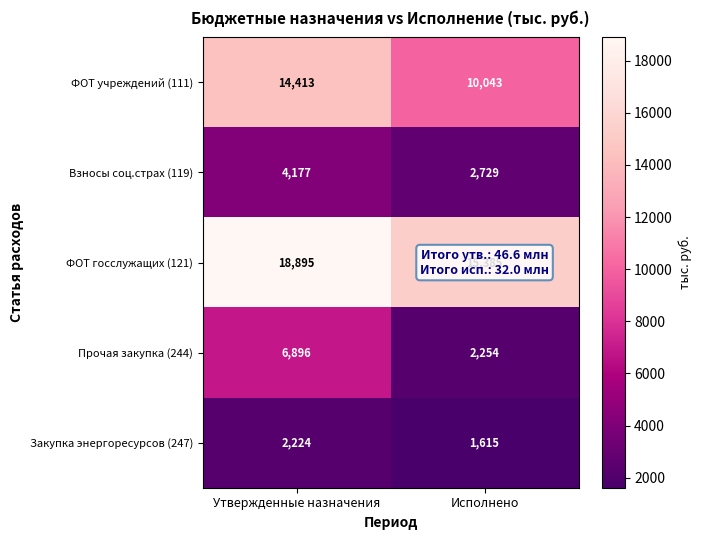

Reading left to right, what are all the values shown in this chart?

ФОТ учреждений (111): 14413	10043
Взносы соц.страх (119): 4177	2729
ФОТ госслужащих (121): 18895	15385
Прочая закупка (244): 6896	2254
Закупка энергоресурсов (247): 2224	1615